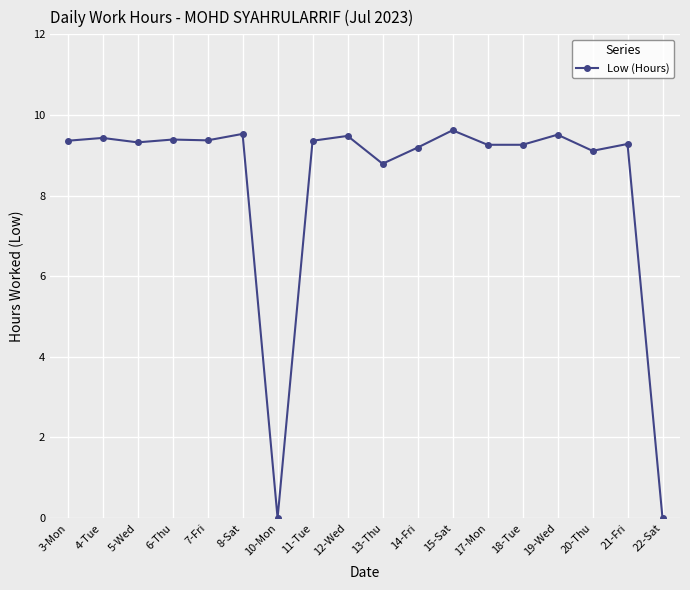

What is the difference between the values at 18-Tue and 13-Thu?

0.5